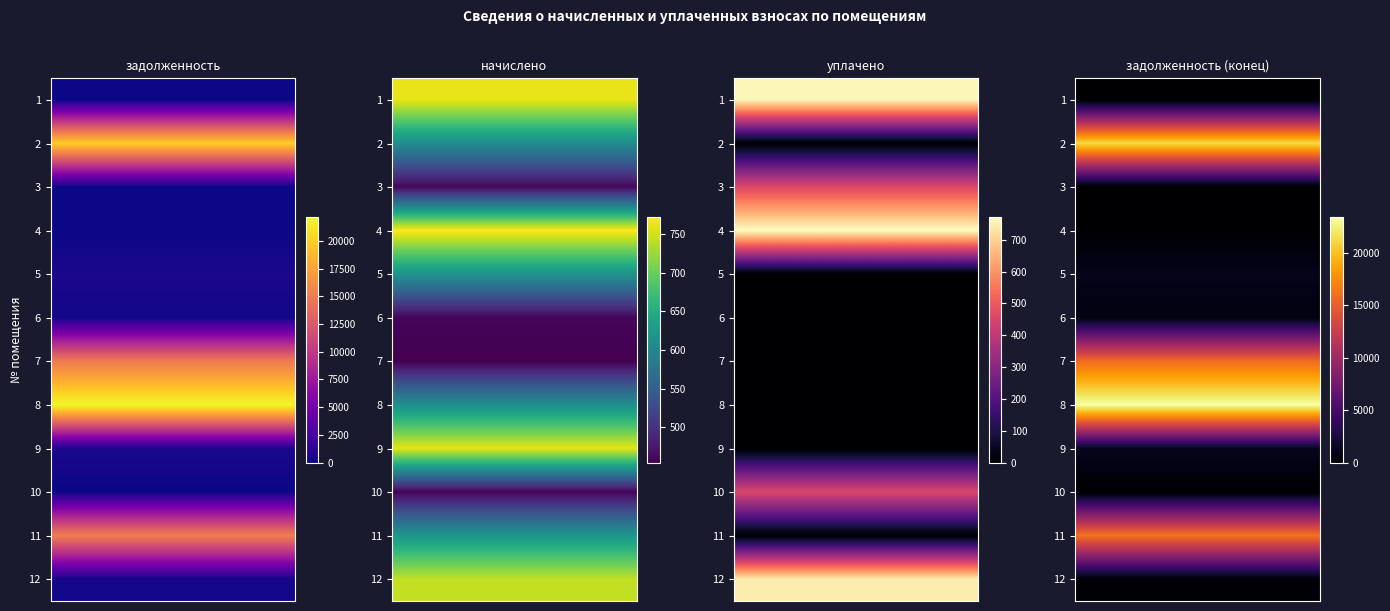

Which label corresponds to the smallest value in the chart?

1